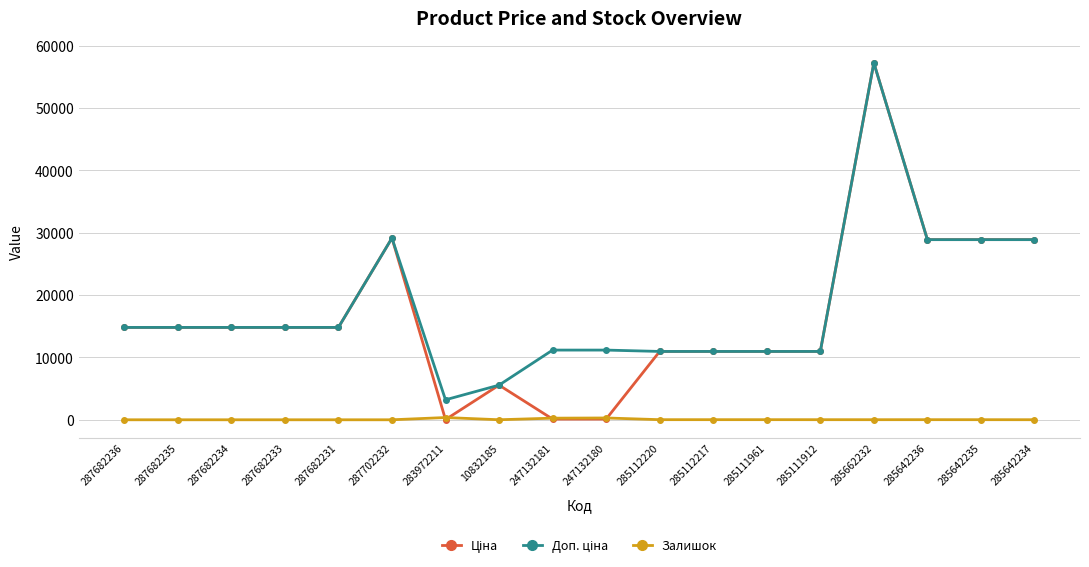

At which category is the sum across all series the highest?

285662232